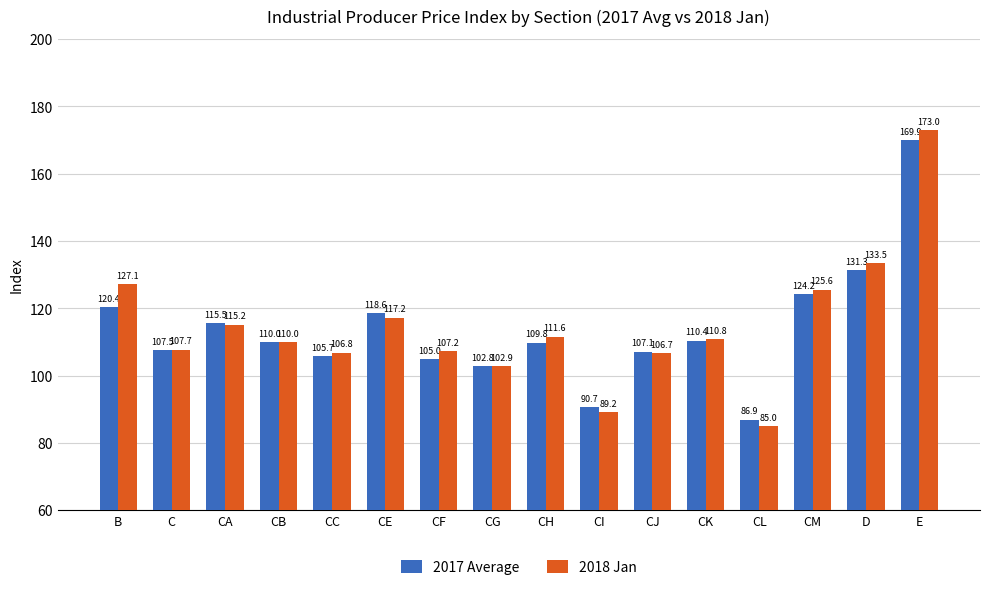

What position from the right is E?

1